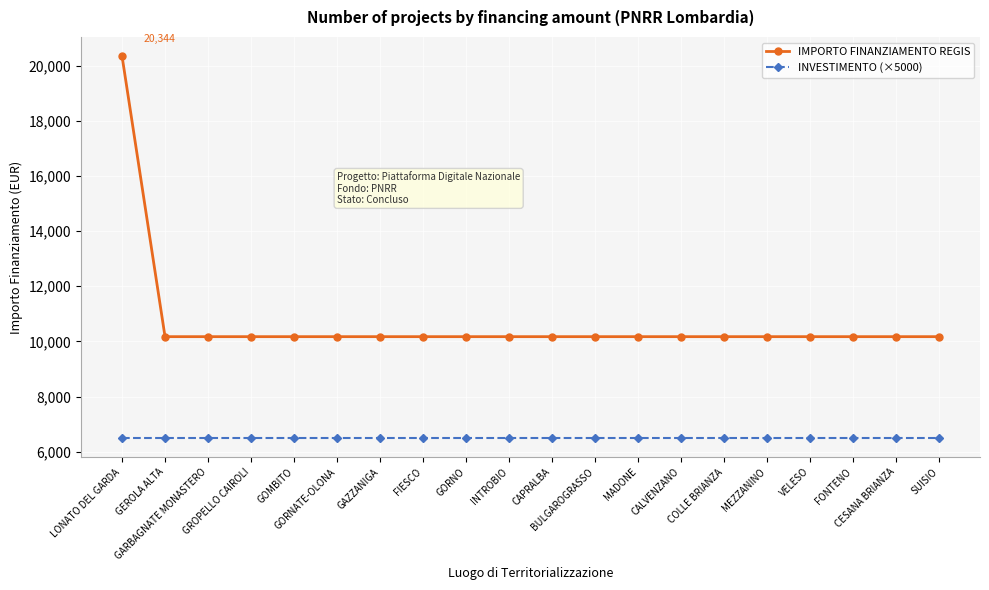

Rank the series by their average value, from highest to lowest.

IMPORTO FINANZIAMENTO REGIS, INVESTIMENTO (×5000)